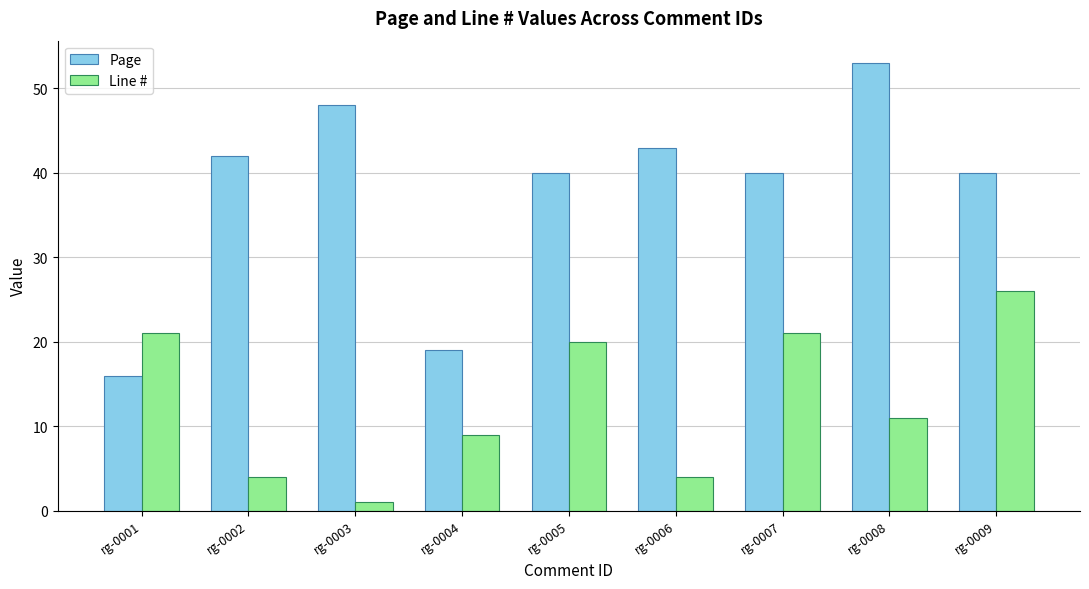

How many data points does each series have?

9